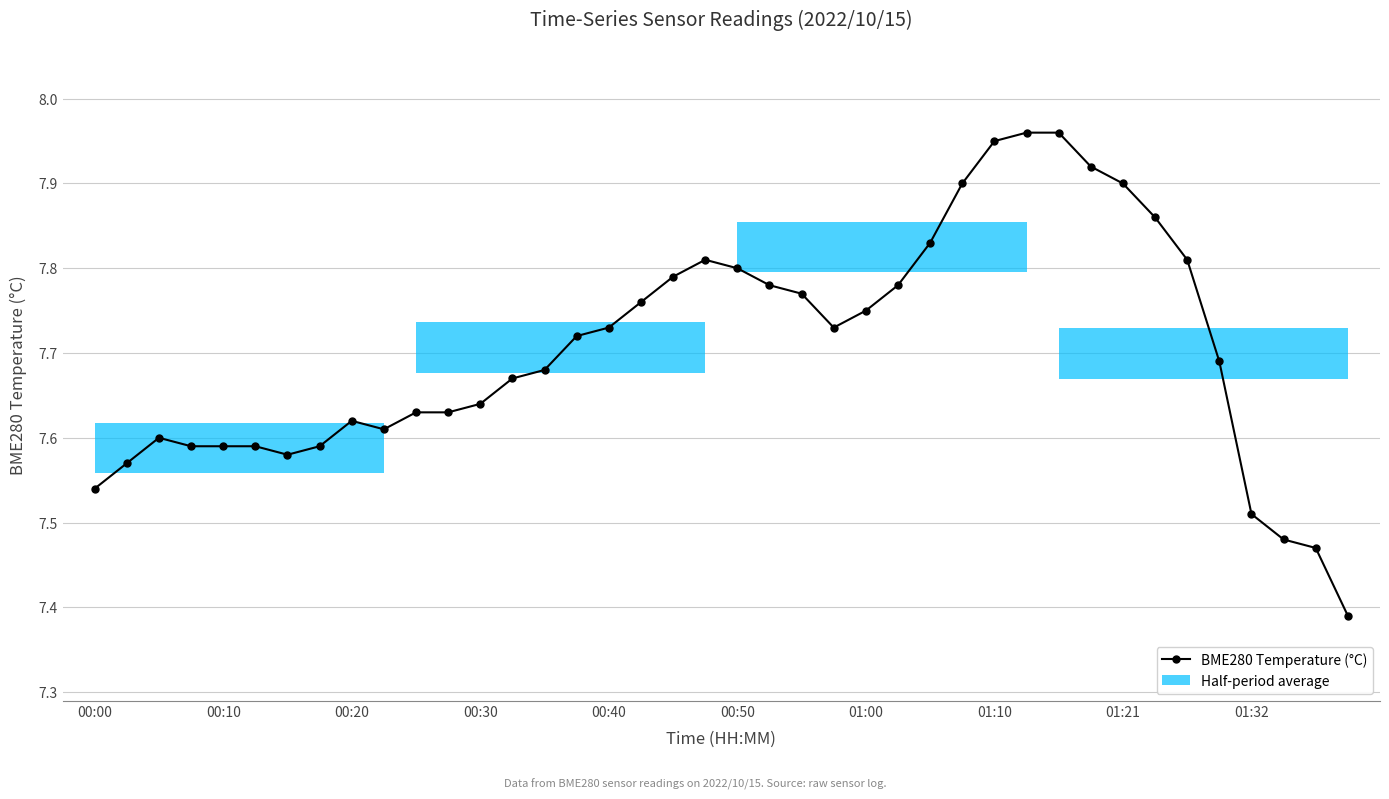

What is the average value?

7.7